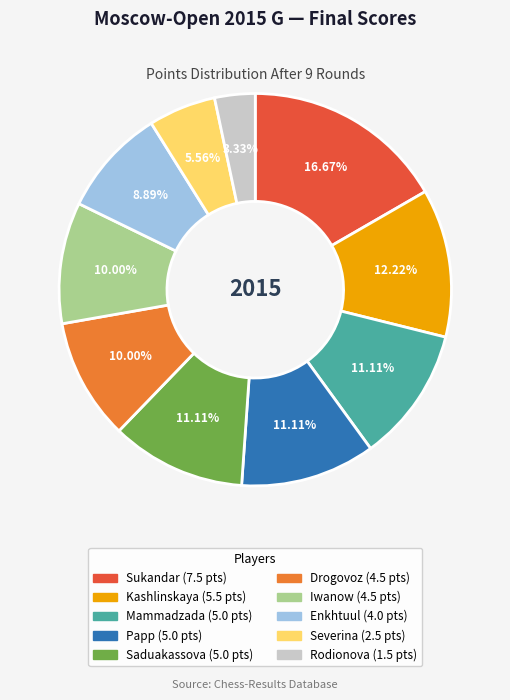

Does any single category account for the majority?

No